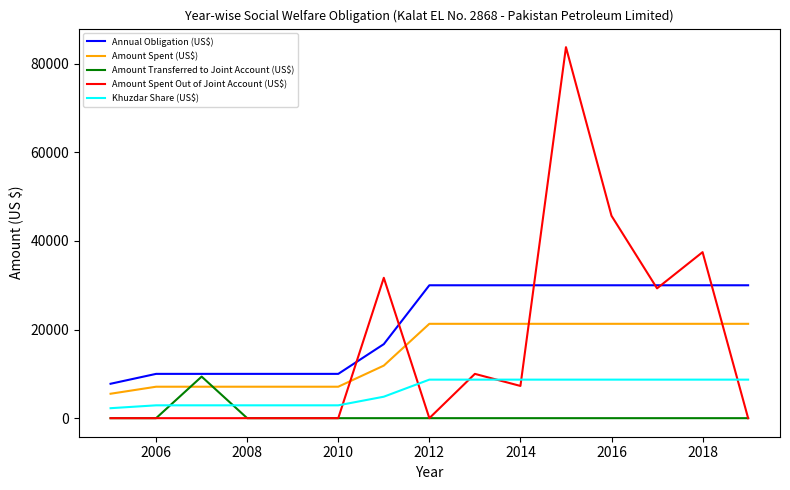

What is the difference between the second highest and second lowest values in the Amount Spent (US$) series?

14200.0